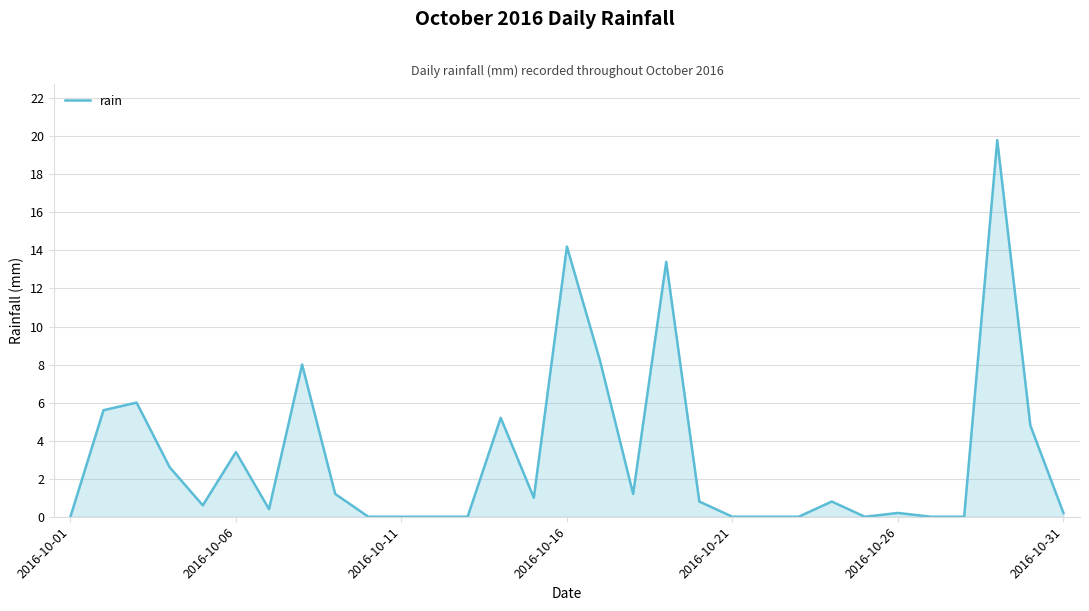

What is the greatest value displayed?

19.8